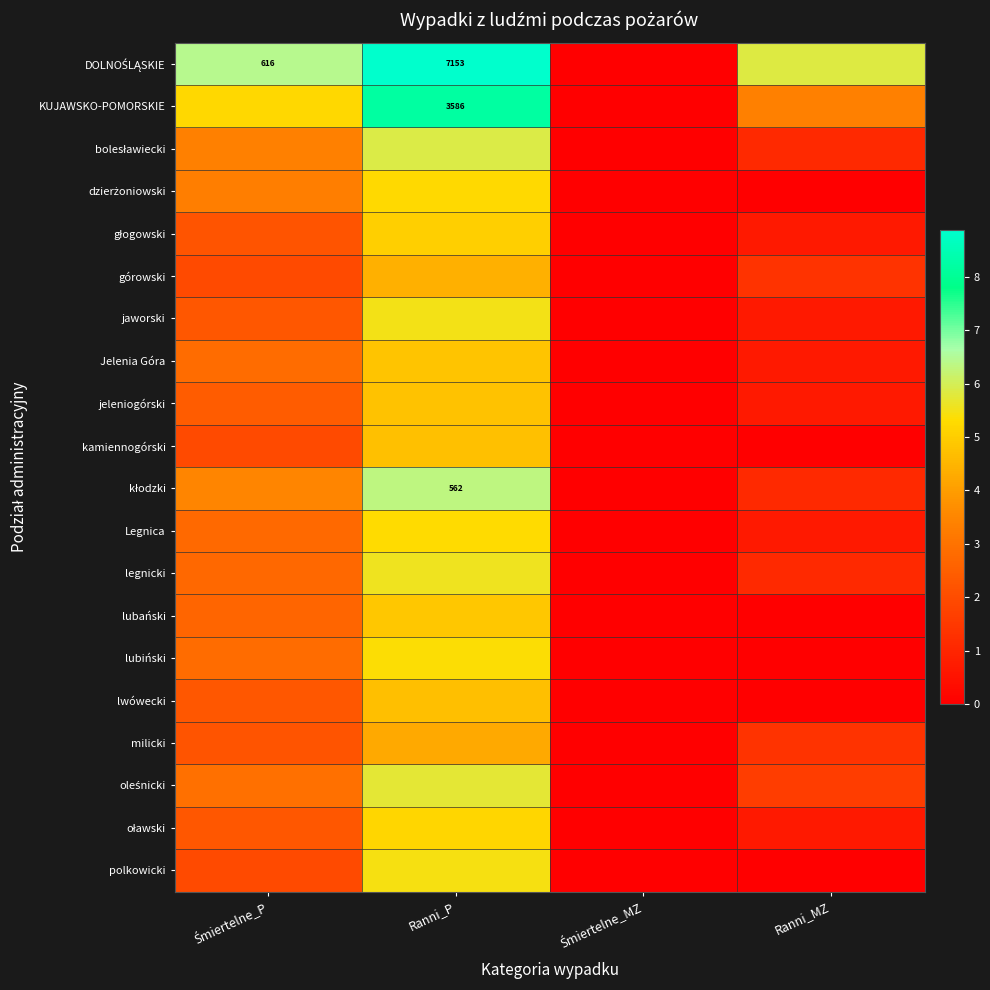

Which series changed the most between Ranni_P and Śmiertelne_MZ?

DOLNOŚLĄSKIE